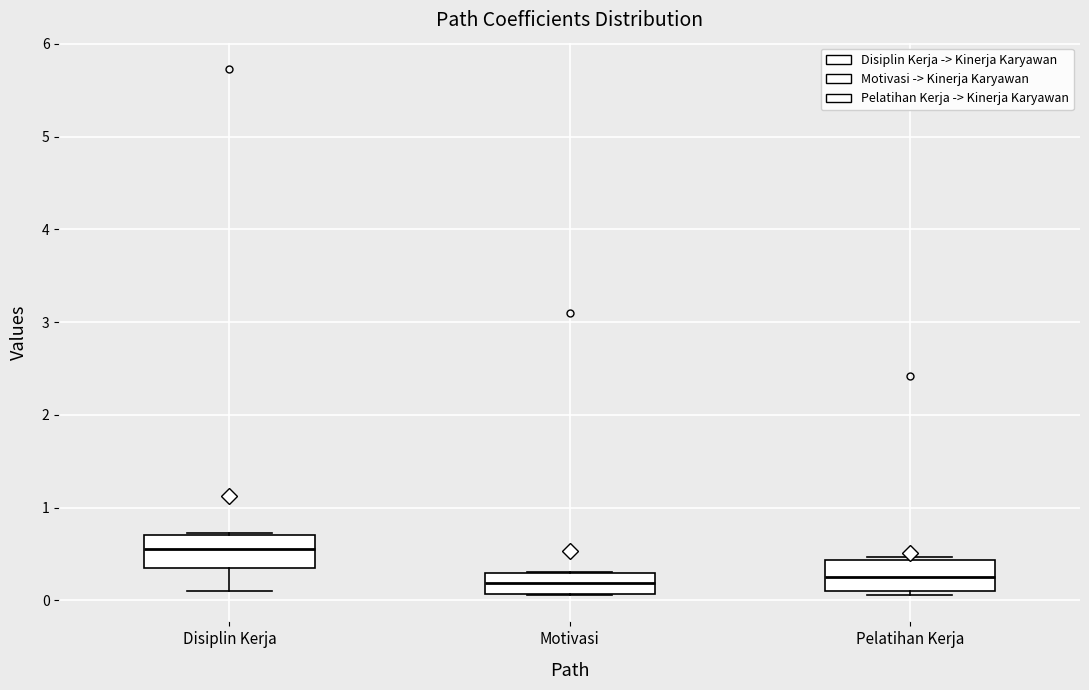

Where is the upper edge of the box for Disiplin Kerja on the y-axis? The values are not printed on the chart, so give them approximately, as read against the axis.

0.7